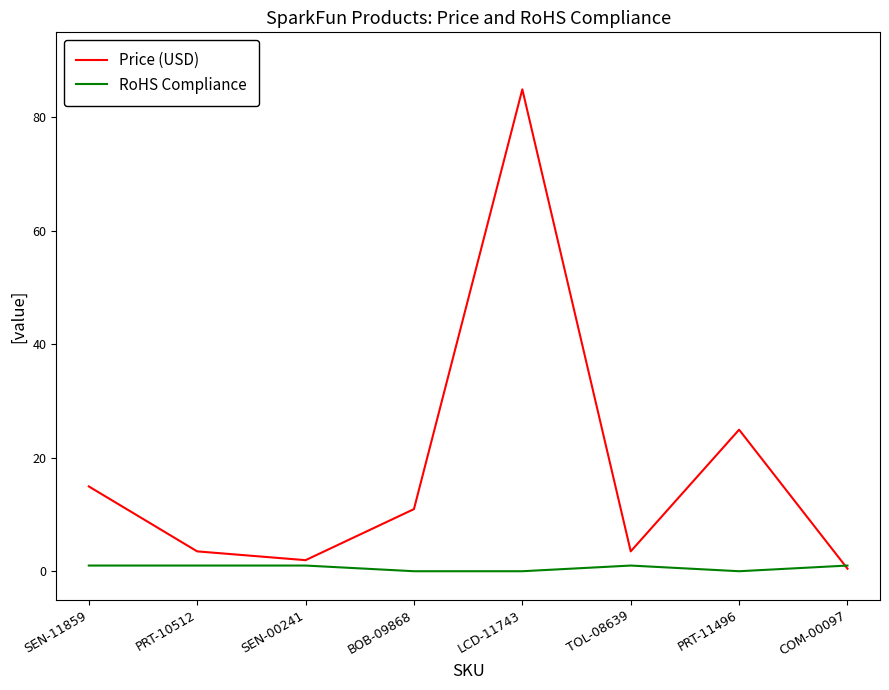

Which series has the largest range (max minus min)?

Price (USD)